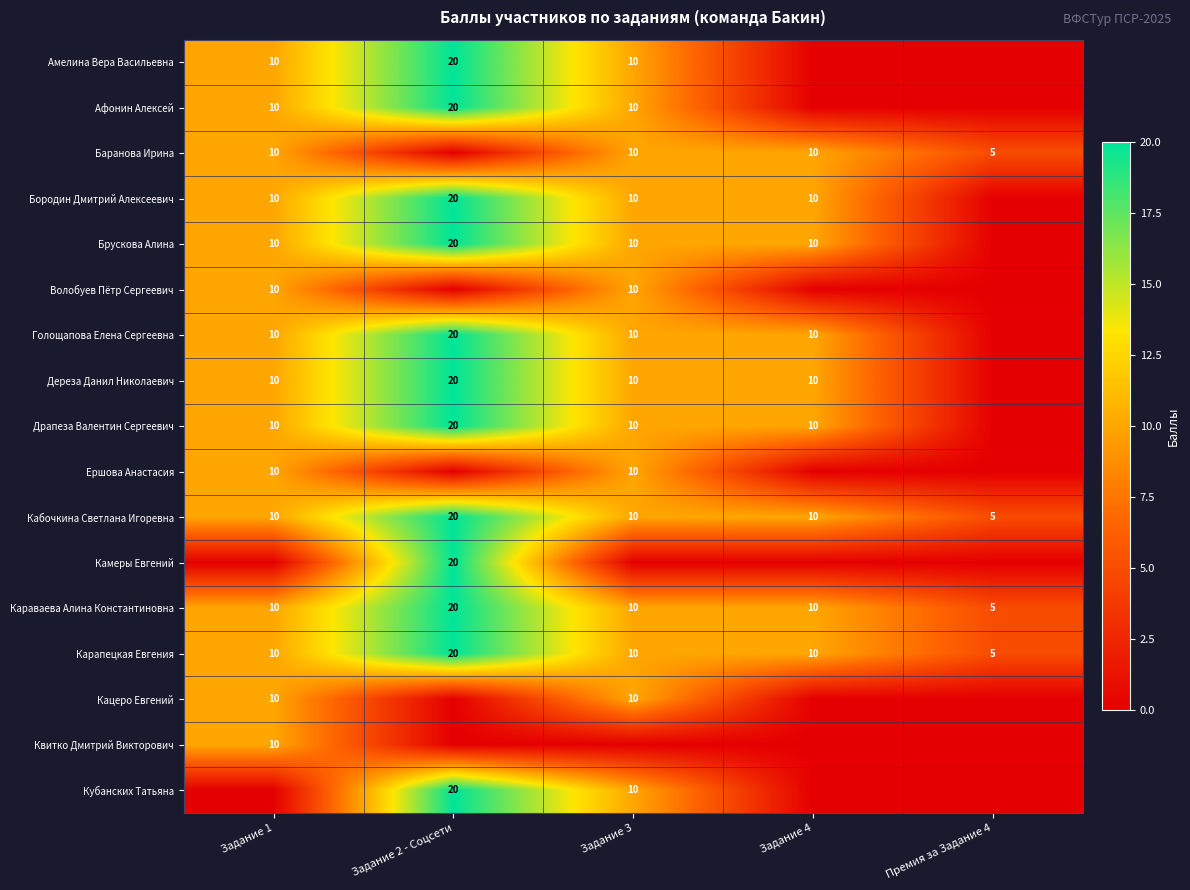

Is it true that Брускова Алина equals 20 at Задание 2 - Соцсети?

True